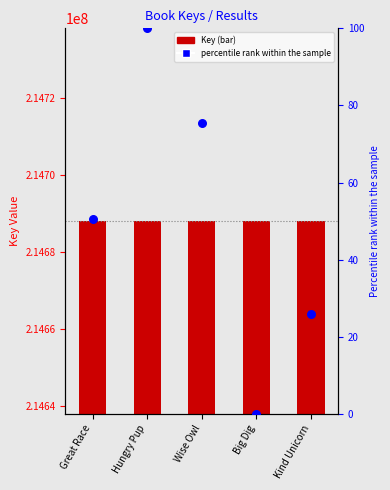

At how many categories does at least one series exceed 191837375?

5